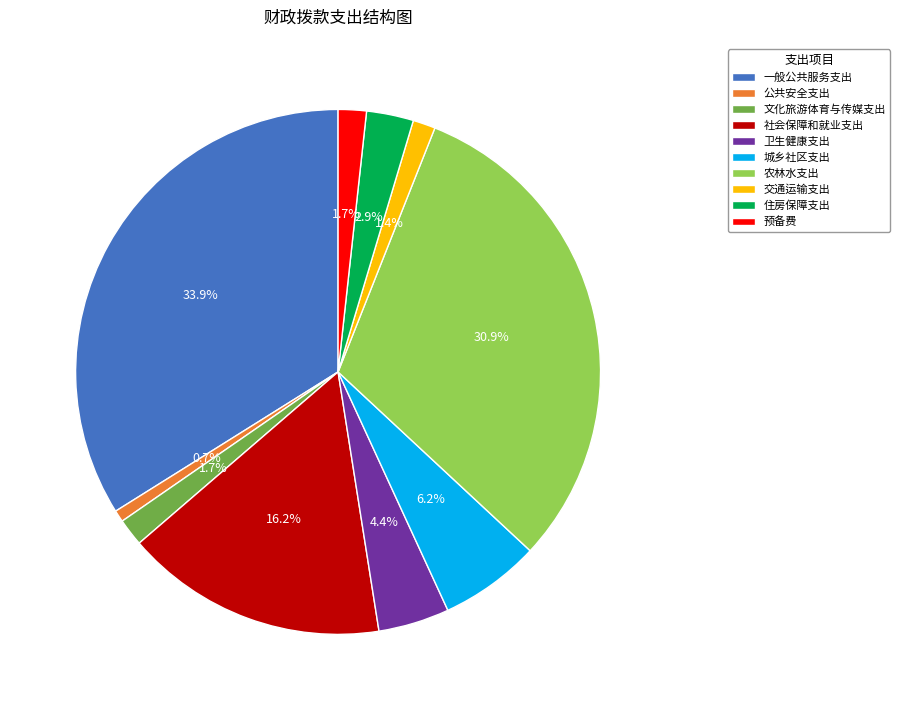

To the nearest percent, what is the difference between the 城乡社区支出 and 卫生健康支出 slice percentages?

2%